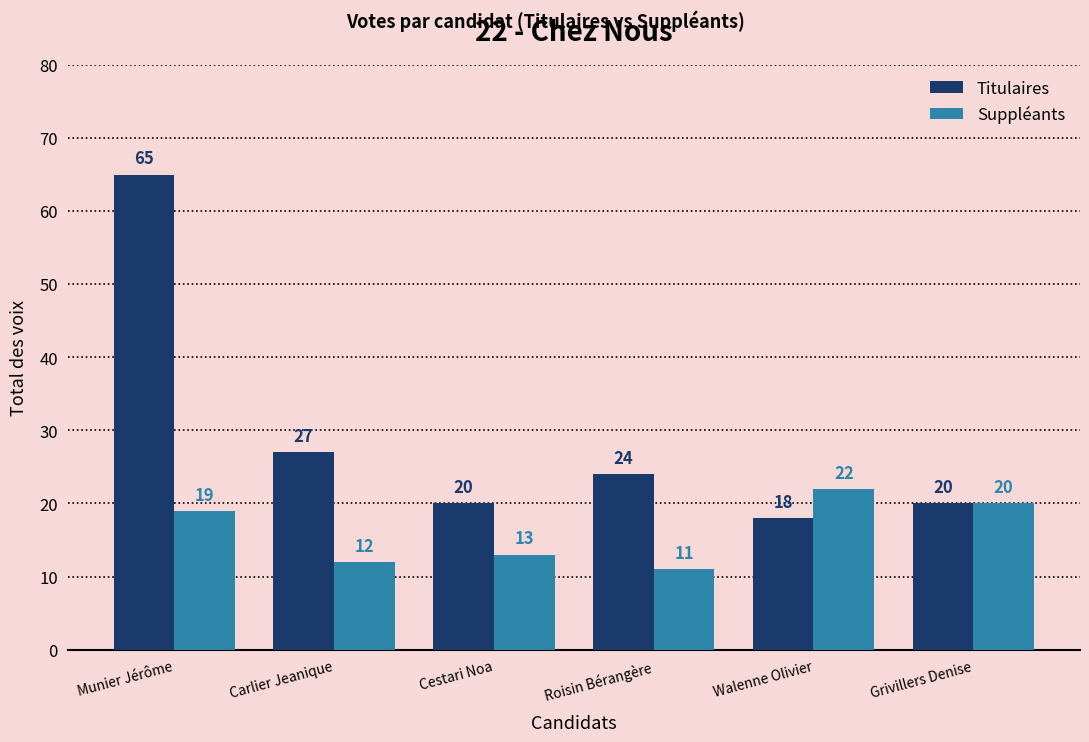

At Carlier Jeanique, list the series in order from smallest to largest.

Suppléants, Titulaires